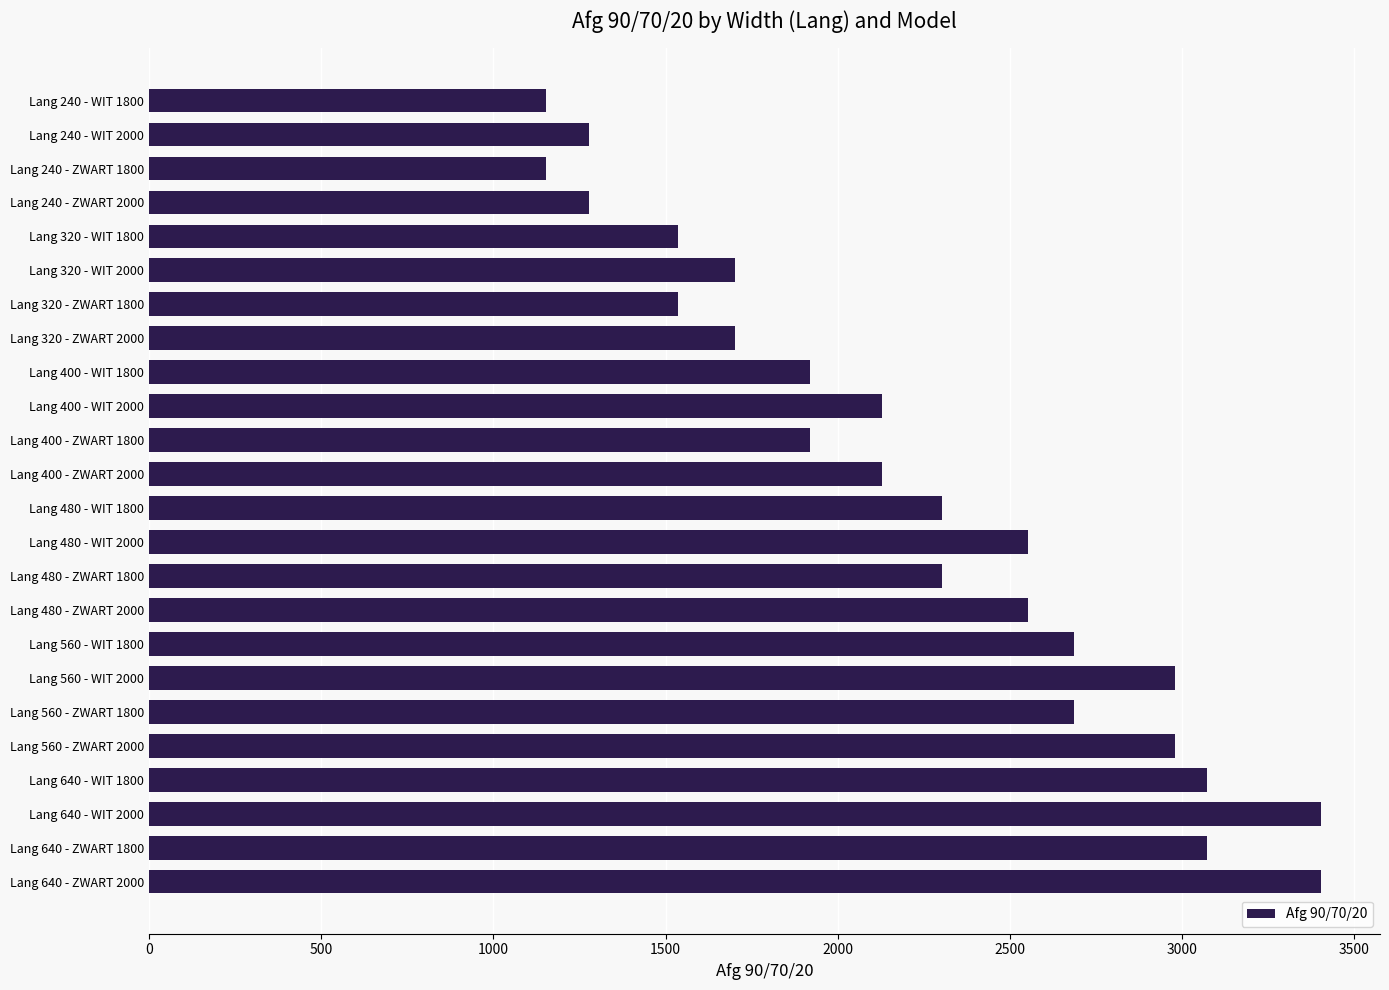

What is the greatest value displayed?

3404